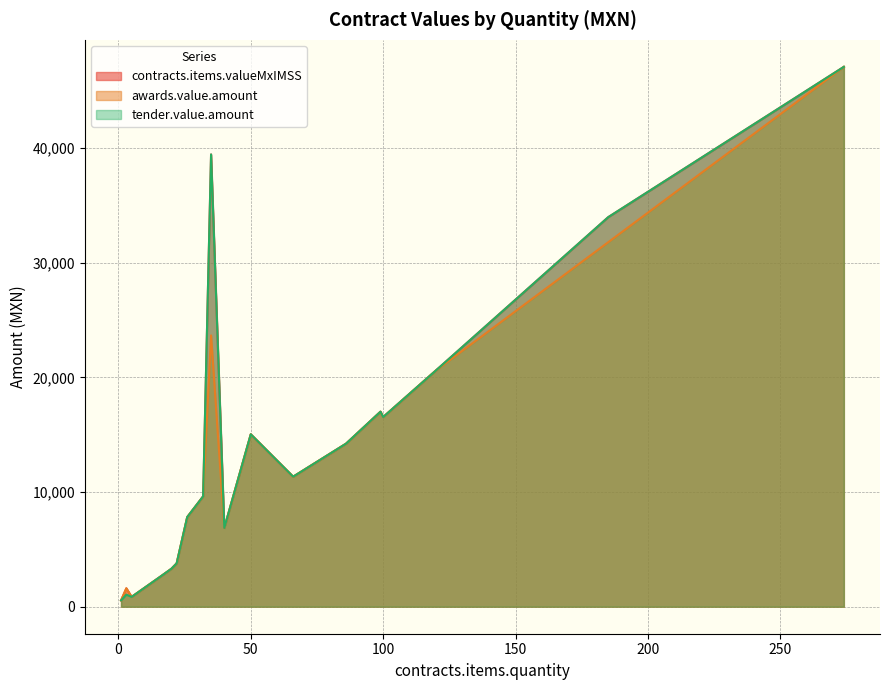

Which category has the highest value in the contracts.items.valueMxIMSS series?

274